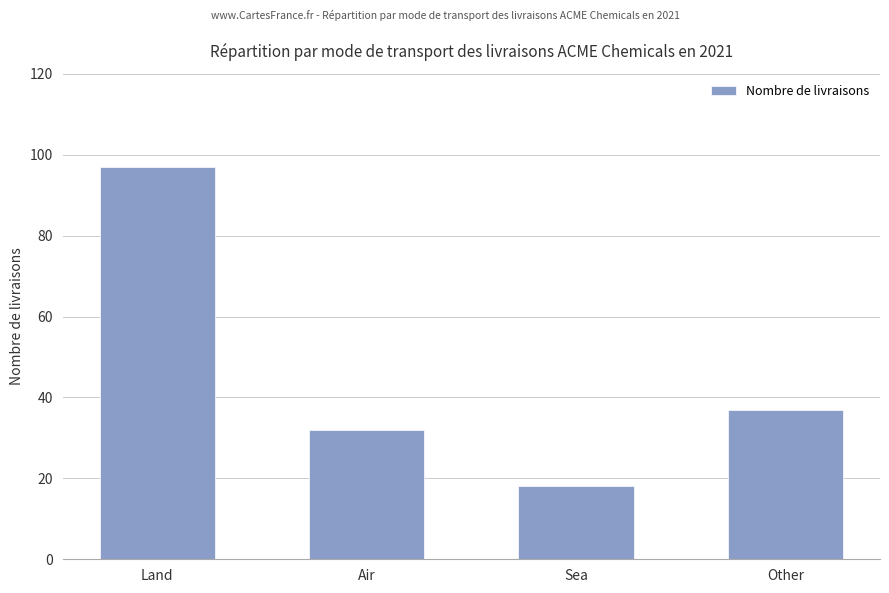

At which label is the value closest to 57?

Other